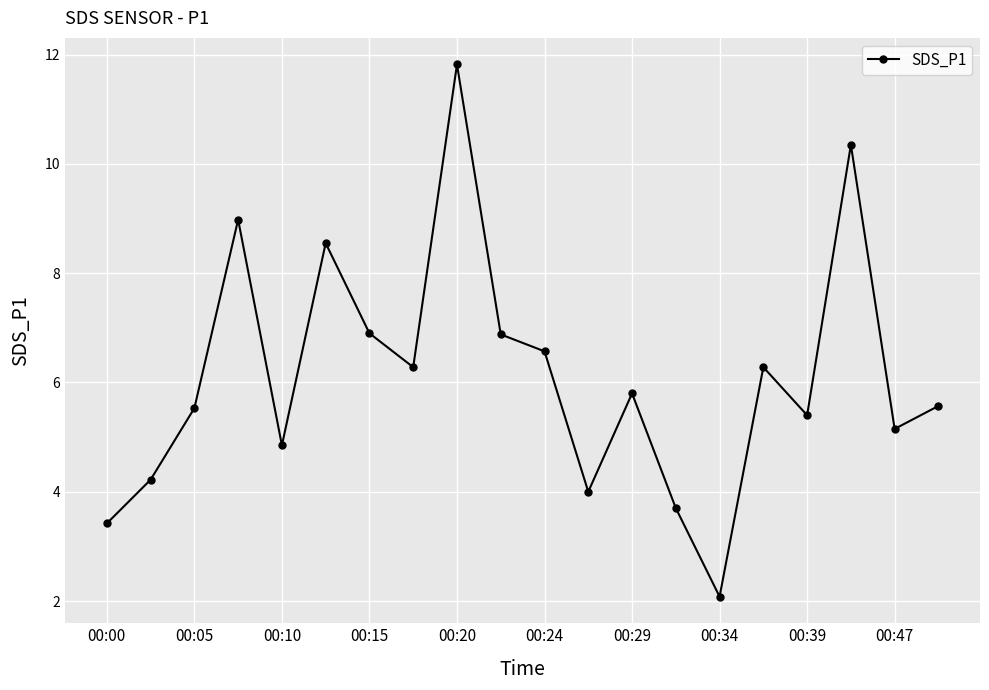

How many interior local peaks (higher than both neighbors) does the data have?

6